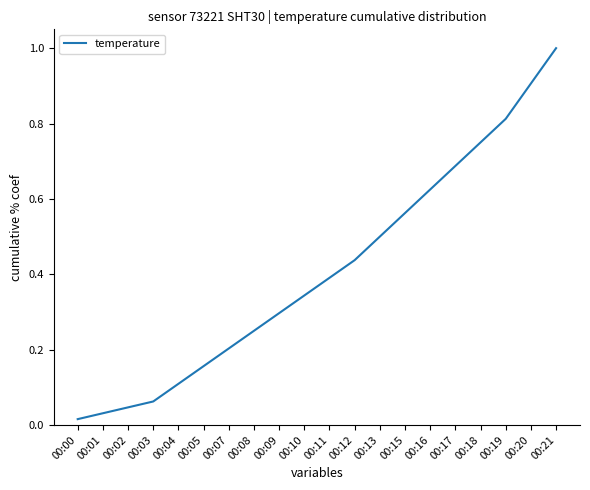

The value at 00:02 is 0.1. True or false?

False